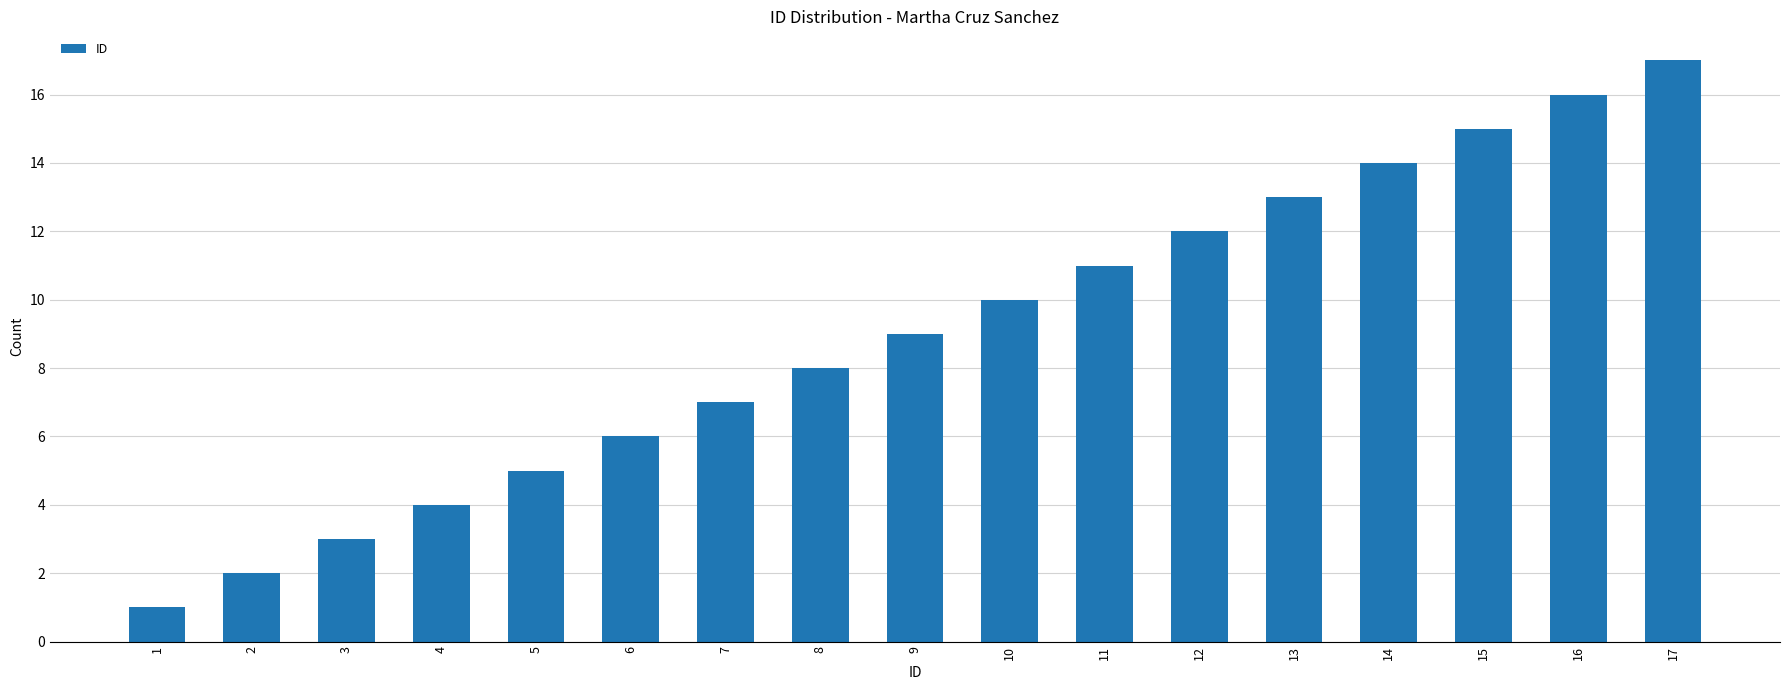

What is the sum of the values at 5 and 14?

19